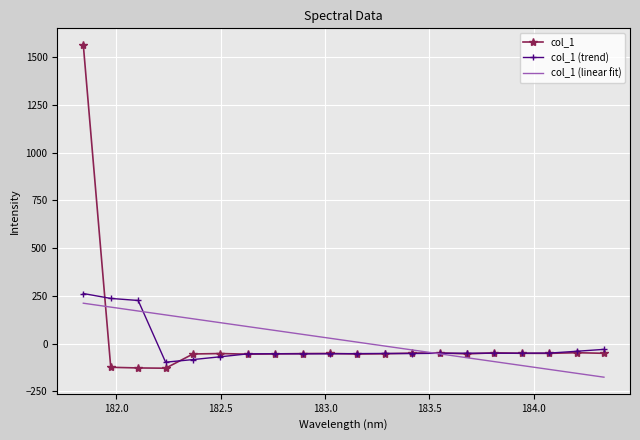

What is the lowest value of the col_1 (trend) series?

-96.7